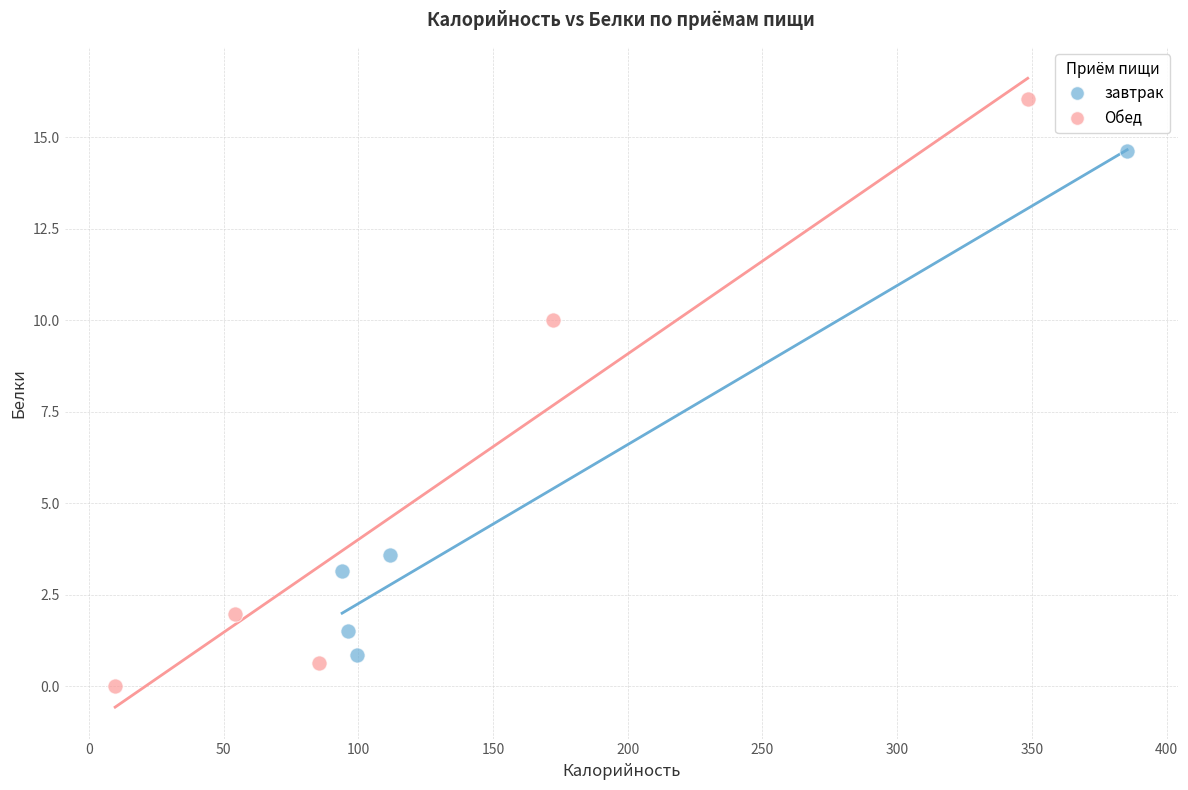

Which series contains the highest Y value?

Обед